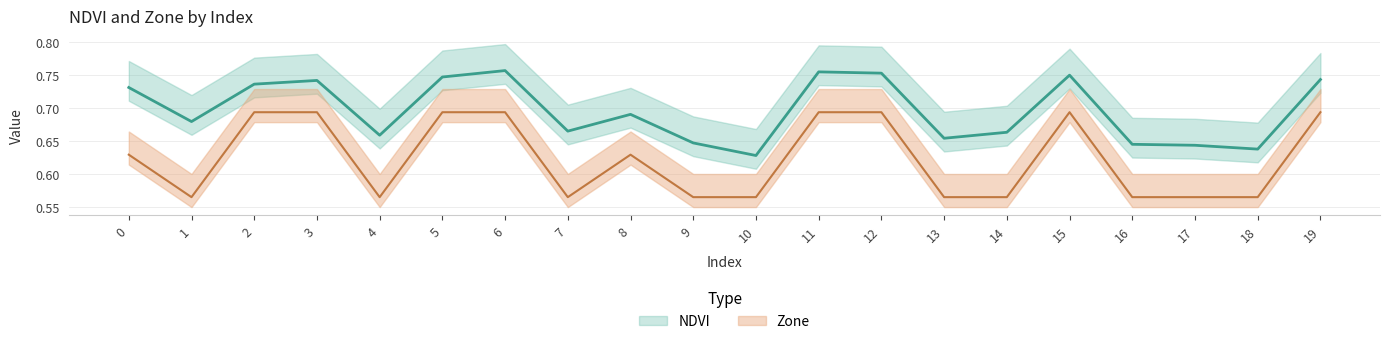

At which category is the sum across all series the highest?

6